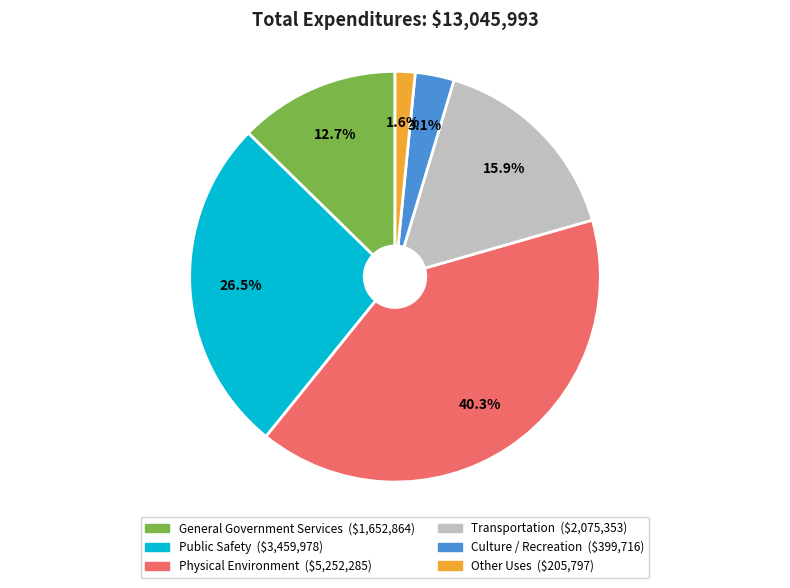

Between Public Safety and Transportation, which is larger?

Public Safety